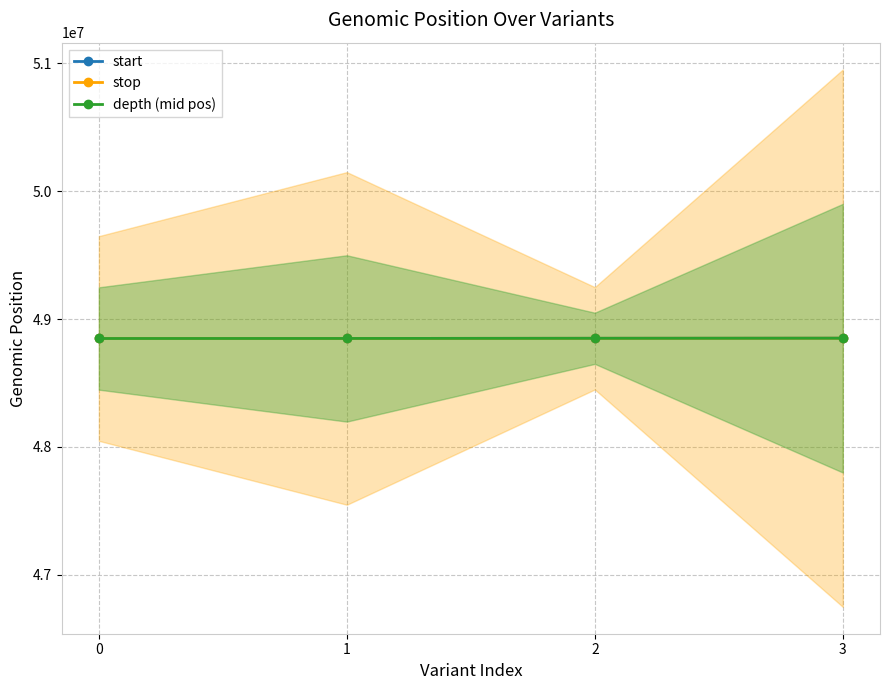

Reading left to right, list all the values displayed in this chart.

start: 48847667.0	48848072.0	48849234.0	48849995.0
stop: 48847668.0	48848073.0	48849235.0	48849996.0
depth (mid pos): 48847667.5	48848072.5	48849234.5	48849995.5